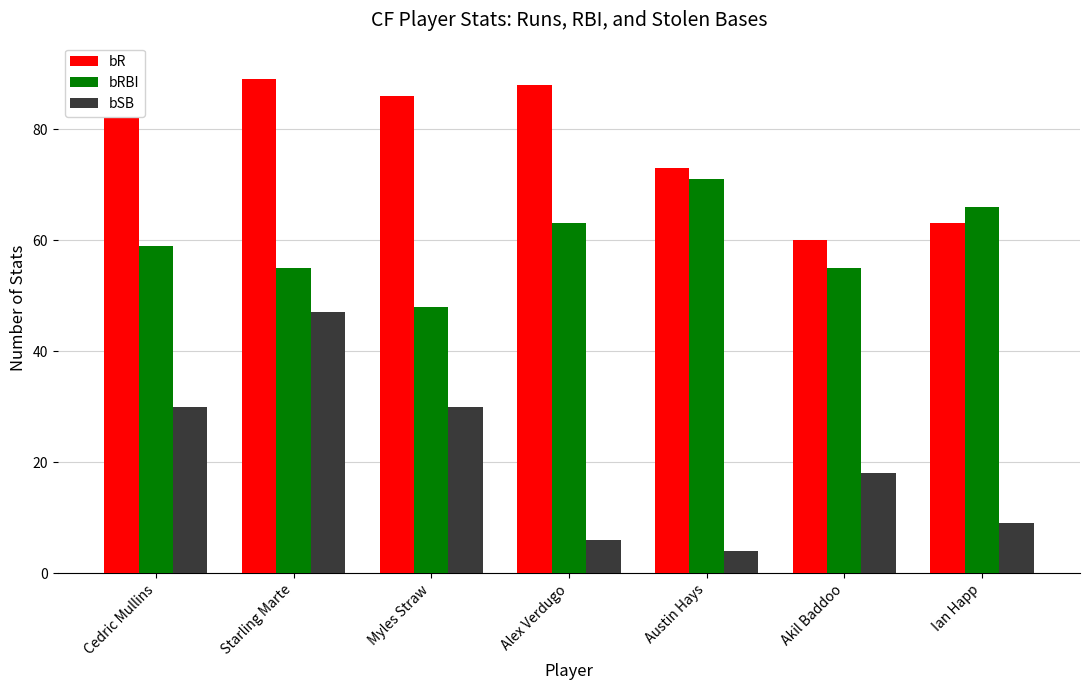

What position from the right is Akil Baddoo?

2